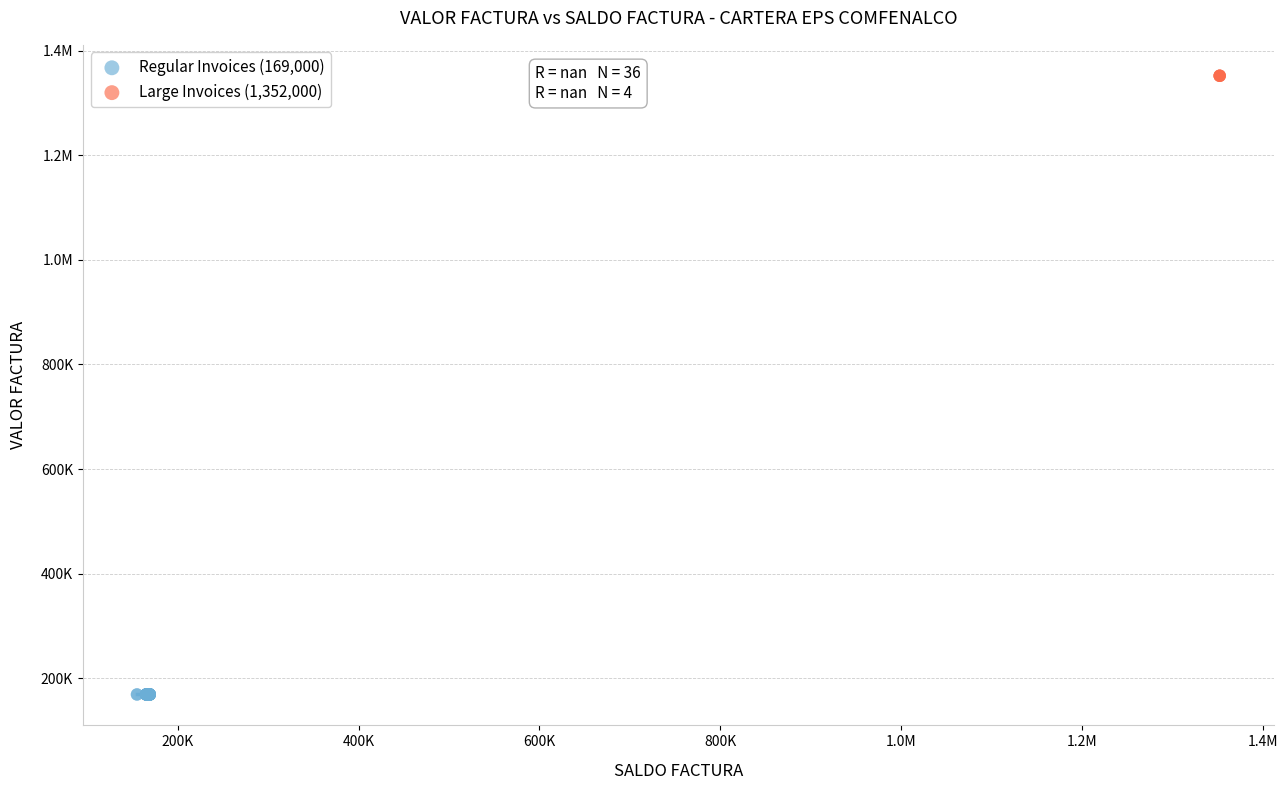

What are all the series names shown in the legend?

Regular Invoices (169,000), Large Invoices (1,352,000)